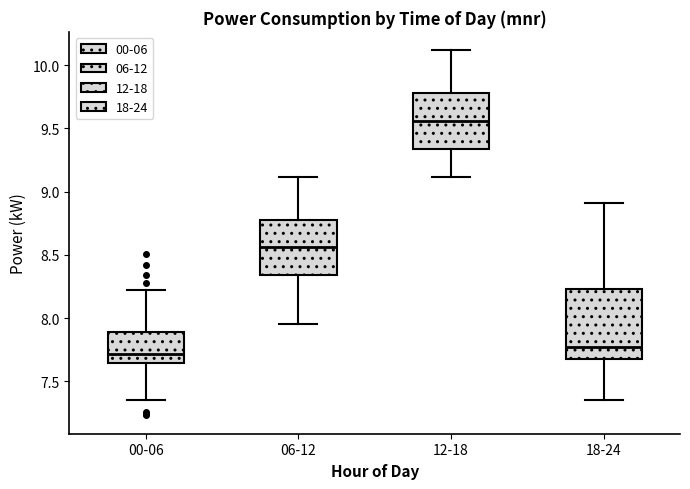

Which box has the highest median line?

12-18